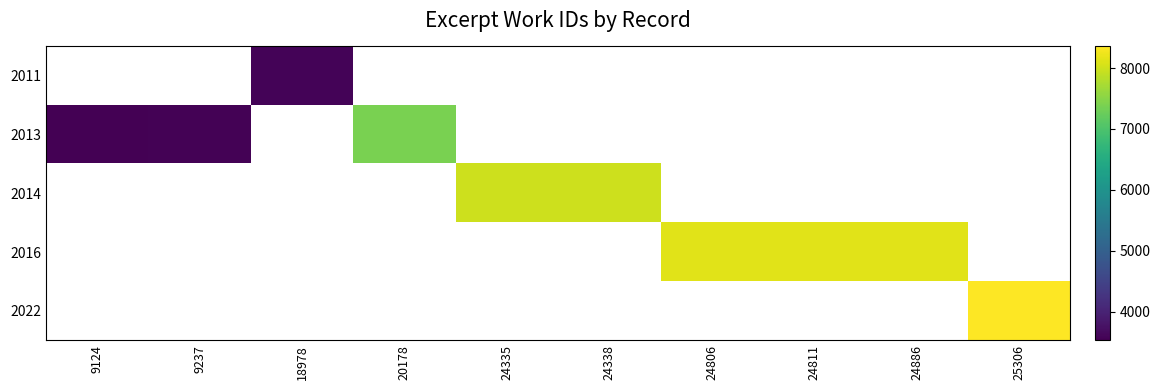

What is the difference between the maximum and minimum values in the 2013 series?

3853.0